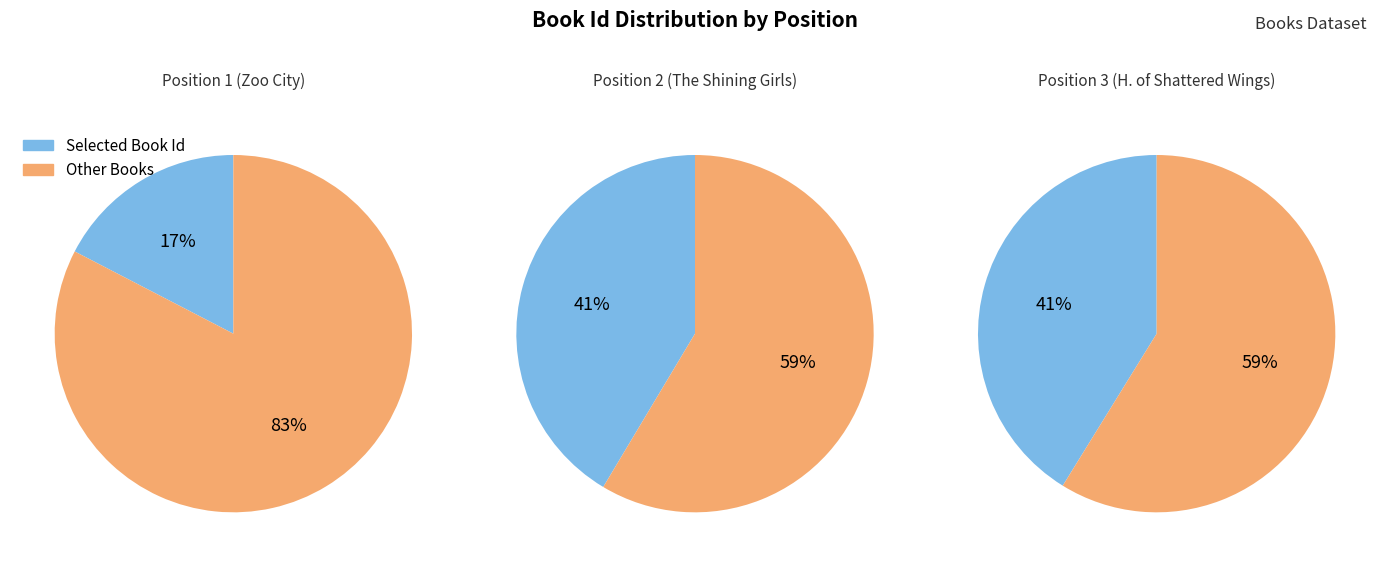

What is the ratio of the value at Zoo City to the value at The Shining Girls?

0.4